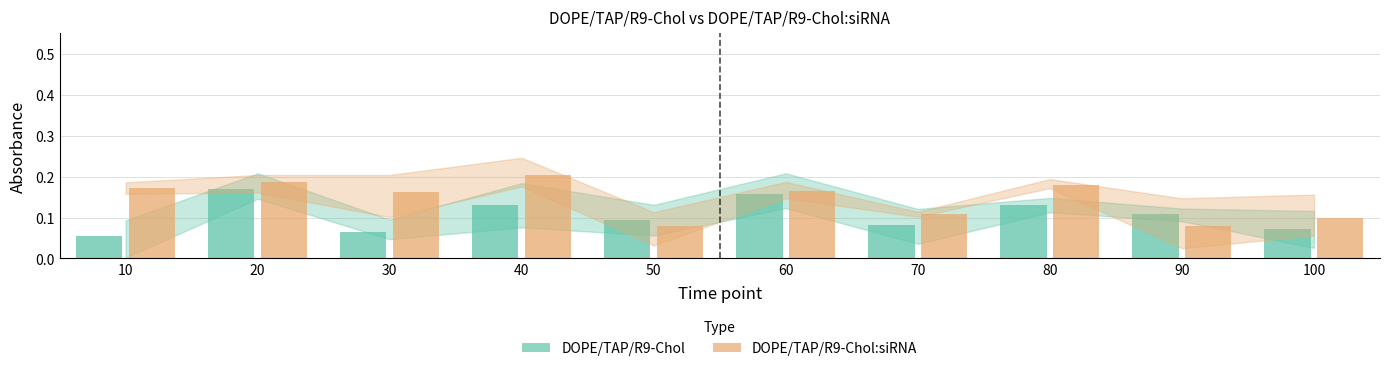

Which label corresponds to the largest value in the chart?

40